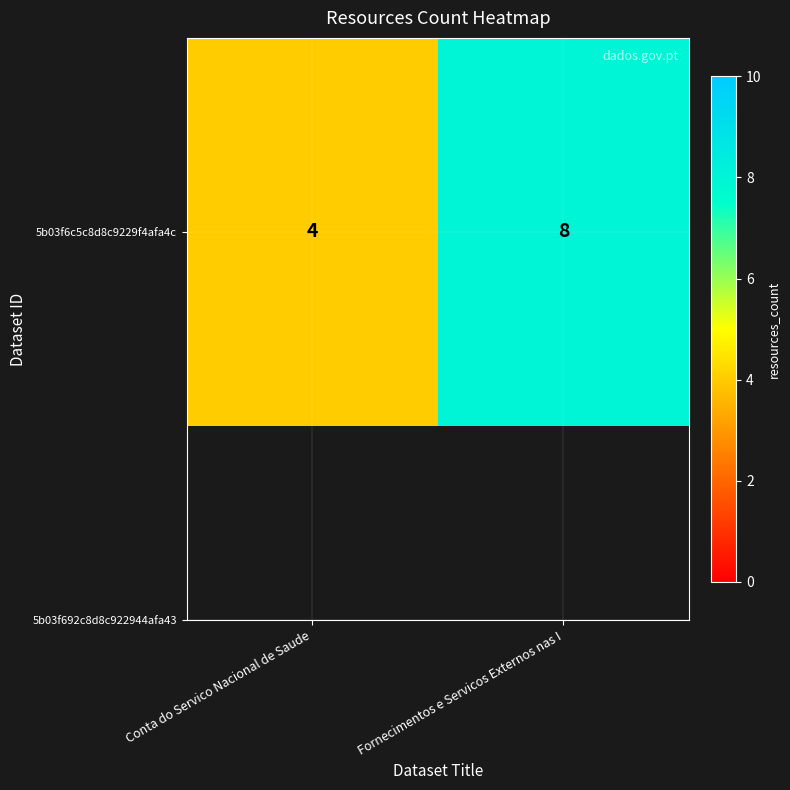

Count the values in the range 4 to 8.

2